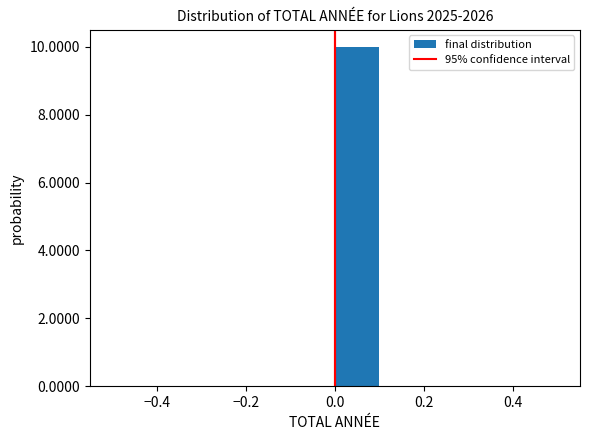

Reading left to right, transcribe this chart: for each bar, give the range it covers on the x-axis and its height. The values are not printed on the chart, so give them approximately, as read against the axis.

-0.5 to -0.4: 0
-0.4 to -0.3: 0
-0.3 to -0.2: 0
-0.2 to -0.1: 0
-0.1 to 0.0: 0
0.0 to 0.1: 10
0.1 to 0.2: 0
0.2 to 0.3: 0
0.3 to 0.4: 0
0.4 to 0.5: 0